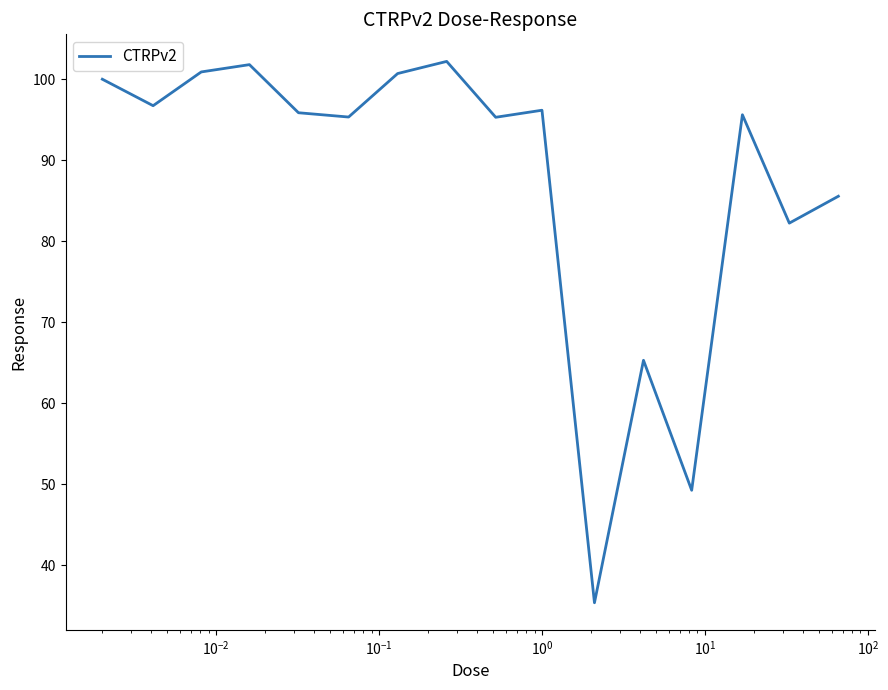

What is the smallest value displayed?

35.4